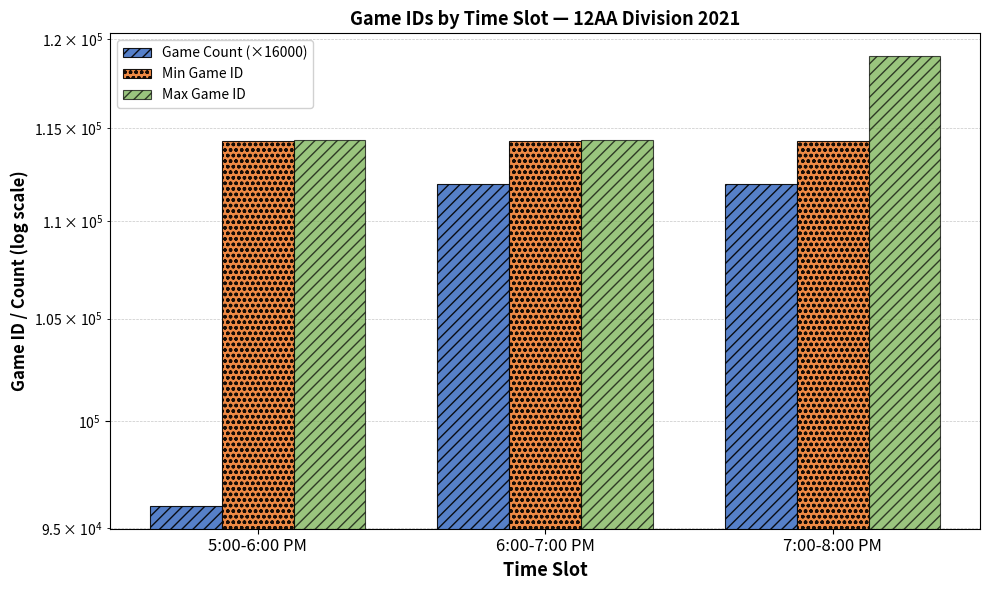

What is the difference between the maximum and minimum values in the Game Count (×16000) series?

16000